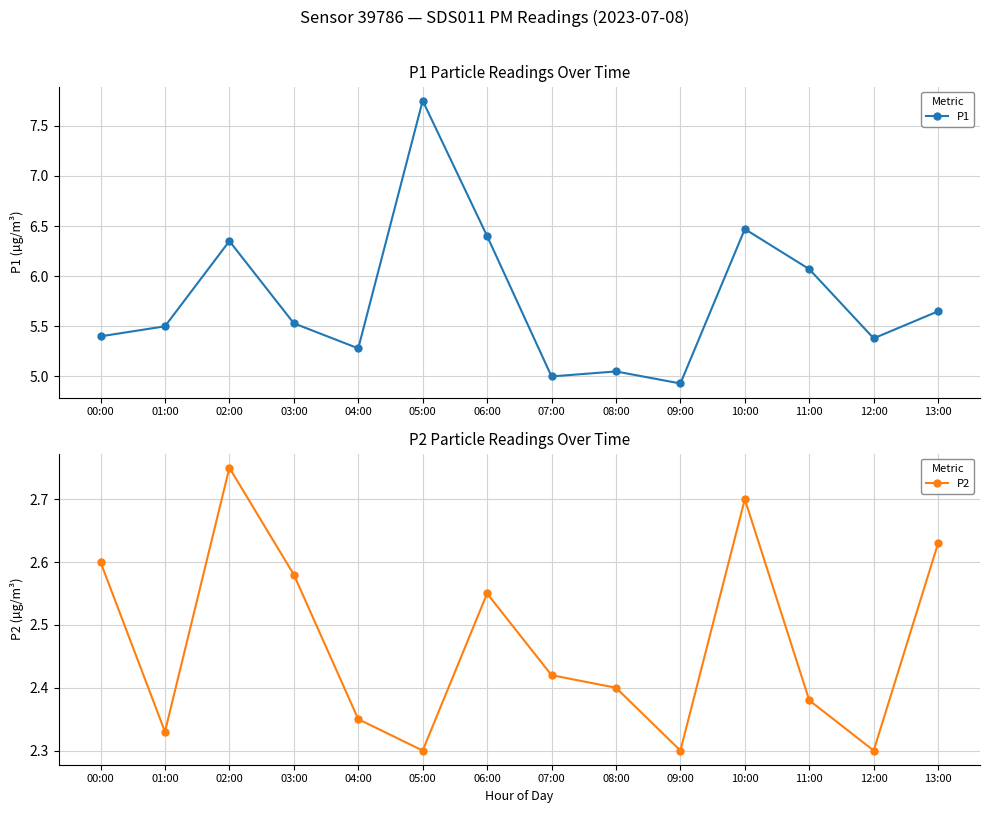

What is the difference between the P2 values at 12:00 and 06:00?

0.2